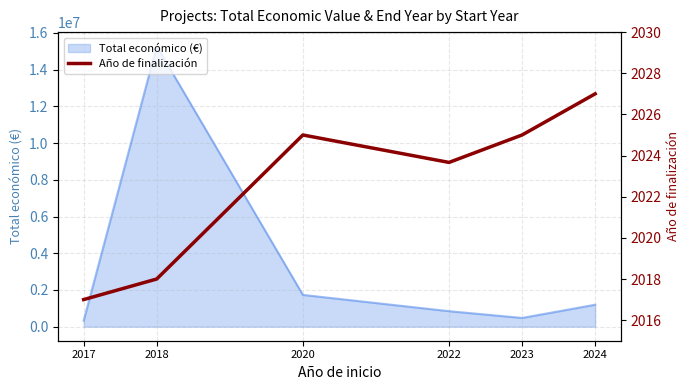

List the labels in order of value, largest first.

2024, 2020, 2023, 2022, 2018, 2017